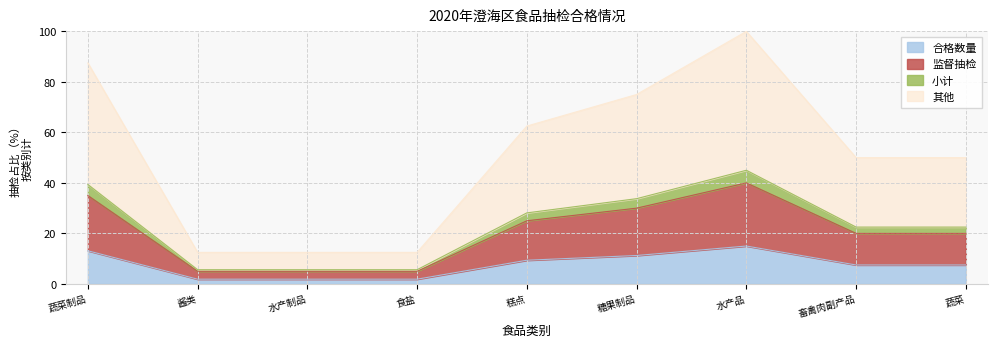

What is the difference between the maximum and minimum values in the 合格数量 series?

13.1